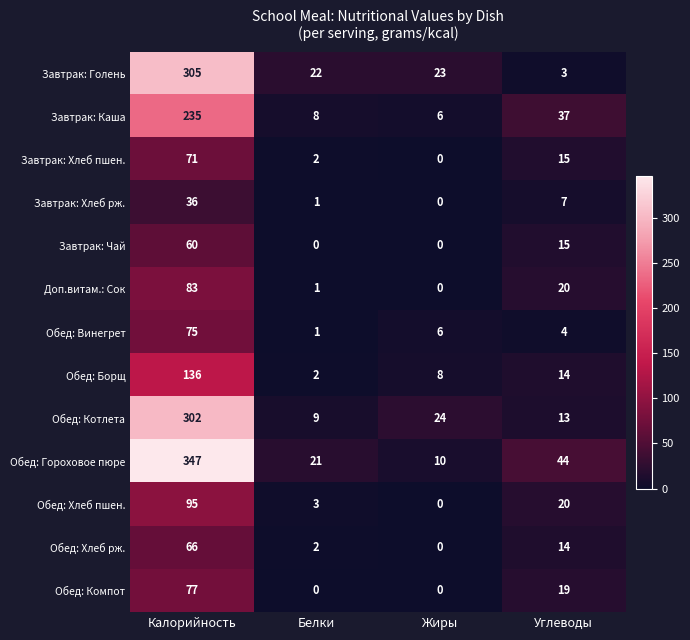

Which series has the widest spread of values?

Обед: Гороховое пюре